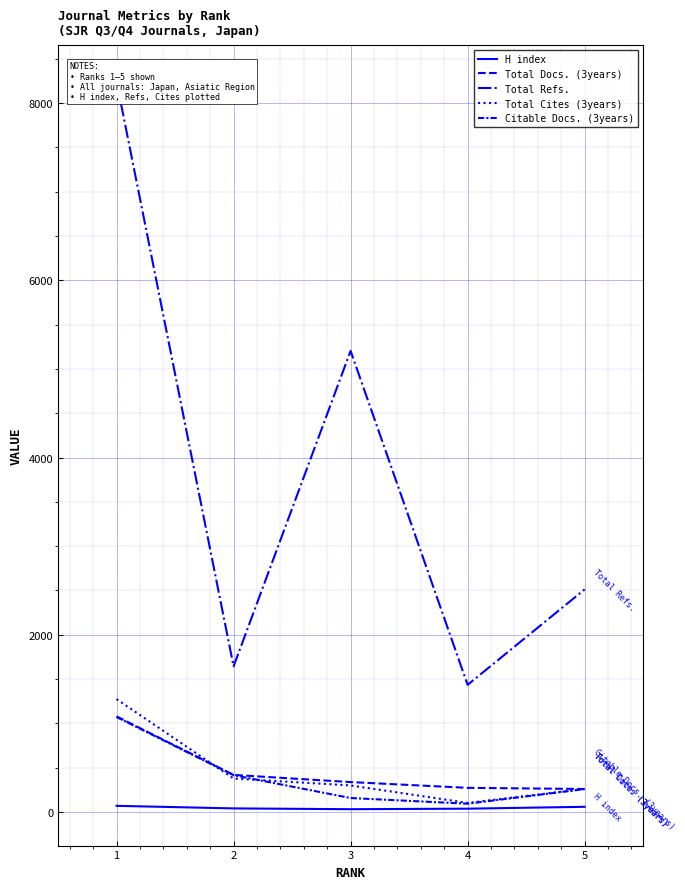

What is the sum of the Total Cites (3years) values at 1 and 4?

1377